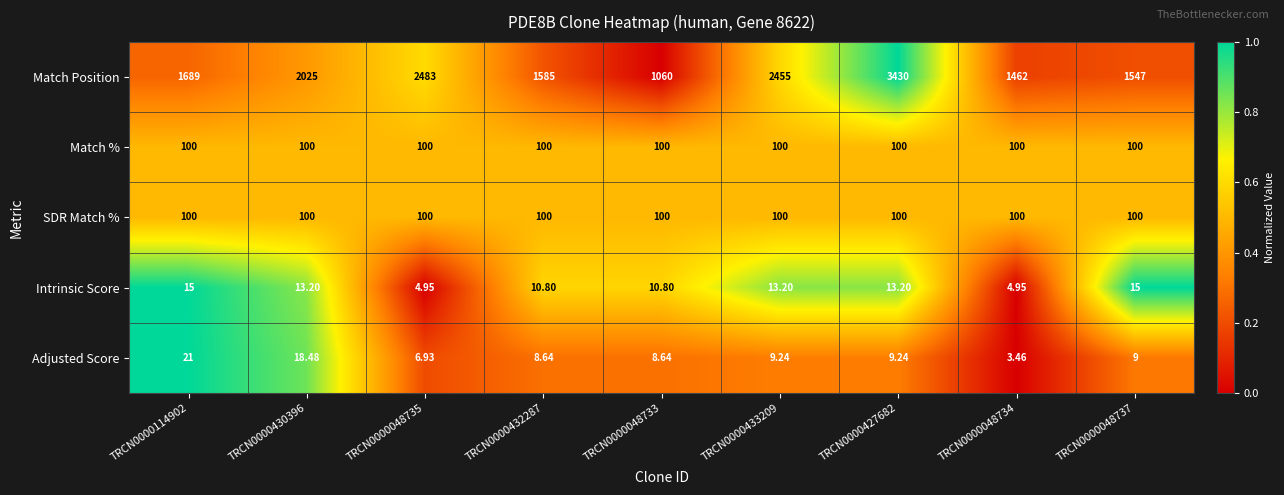

Is the value of SDR Match % at TRCN0000432287 greater than the value of Adjusted Score at TRCN0000048735?

Yes